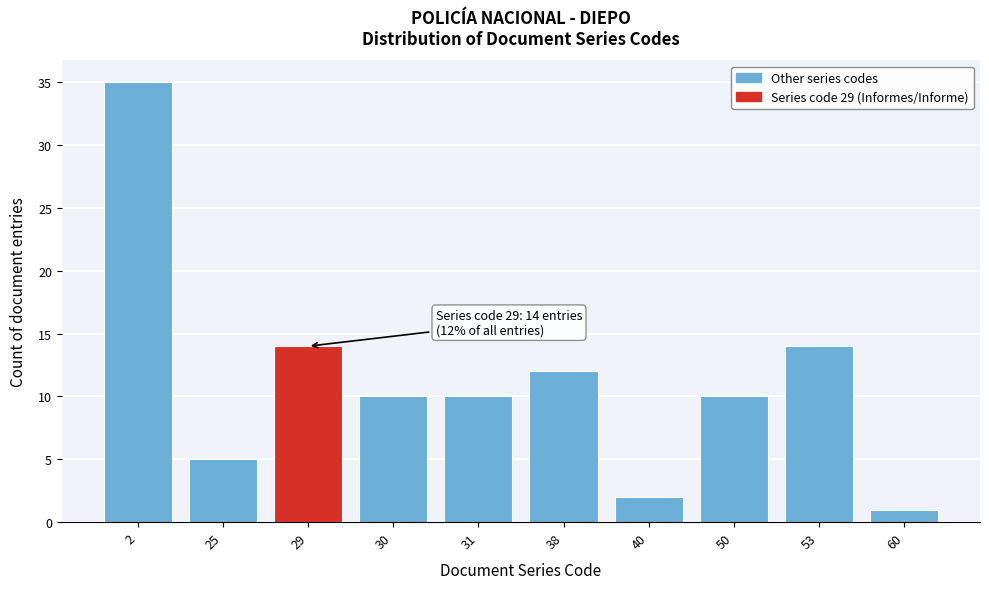

Reading left to right, extract all data points from this chart.

2=35	25=5	29=14	30=10	31=10	38=12	40=2	50=10	53=14	60=1